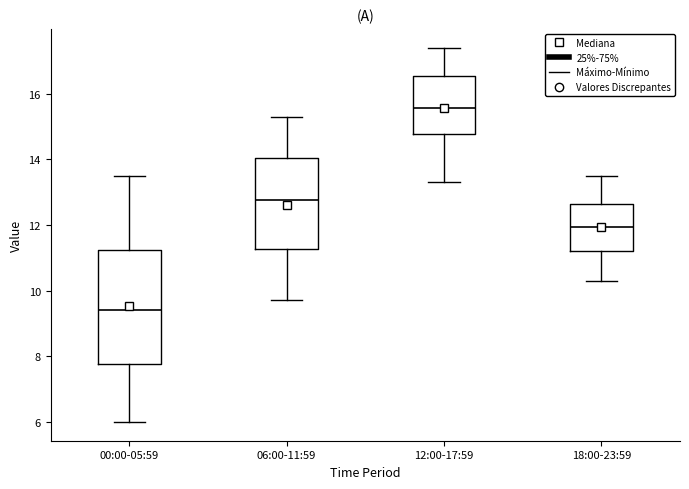

Where is the lower edge of the box for 06:00-11:59 on the y-axis? The values are not printed on the chart, so give them approximately, as read against the axis.

11.2